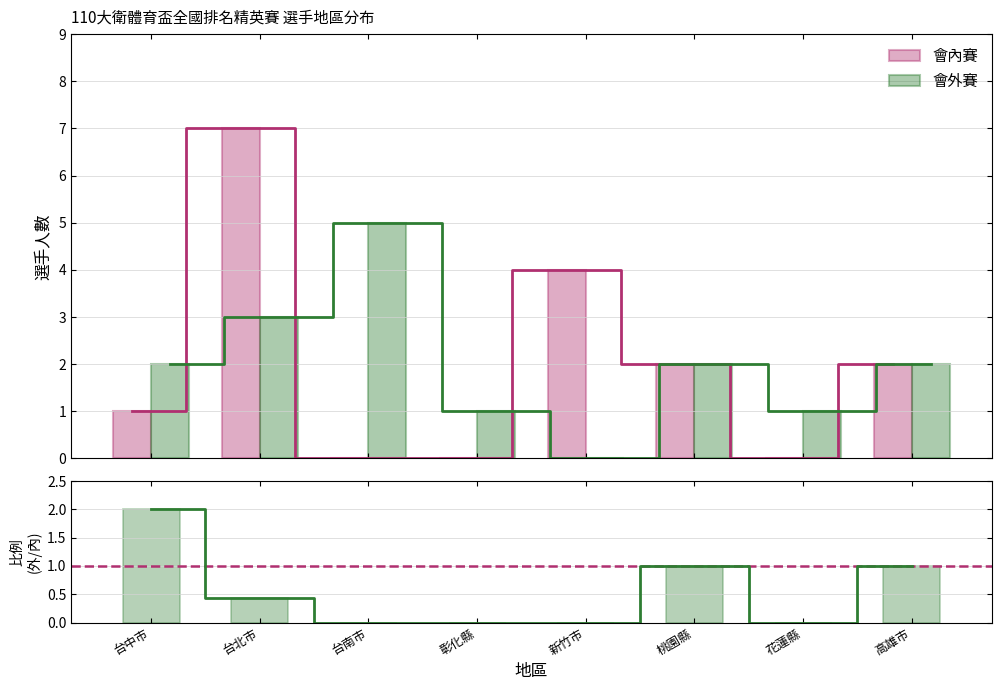

Is it true that 會內賽 equals 2.0 at 高雄市?

True